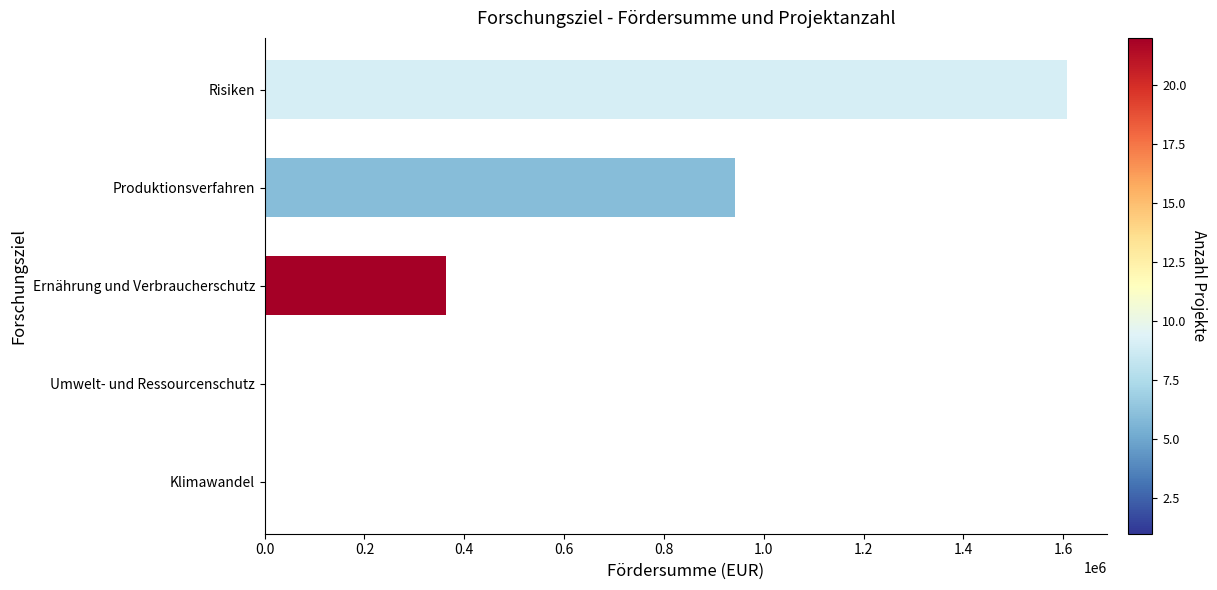

What is the change in value from Risiken to Ernährung und Verbraucherschutz?

-1244388